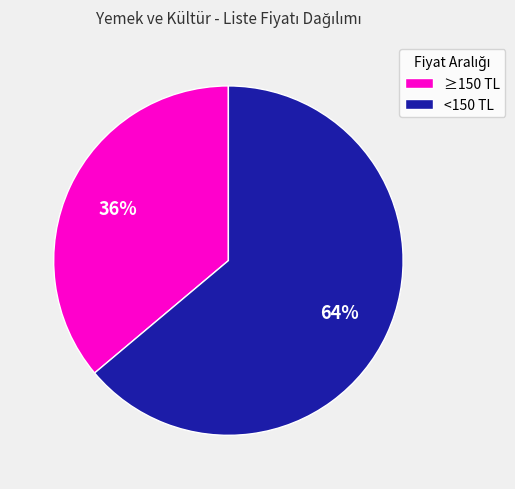

What percentage is the <150 TL slice, to the nearest percent?

64%